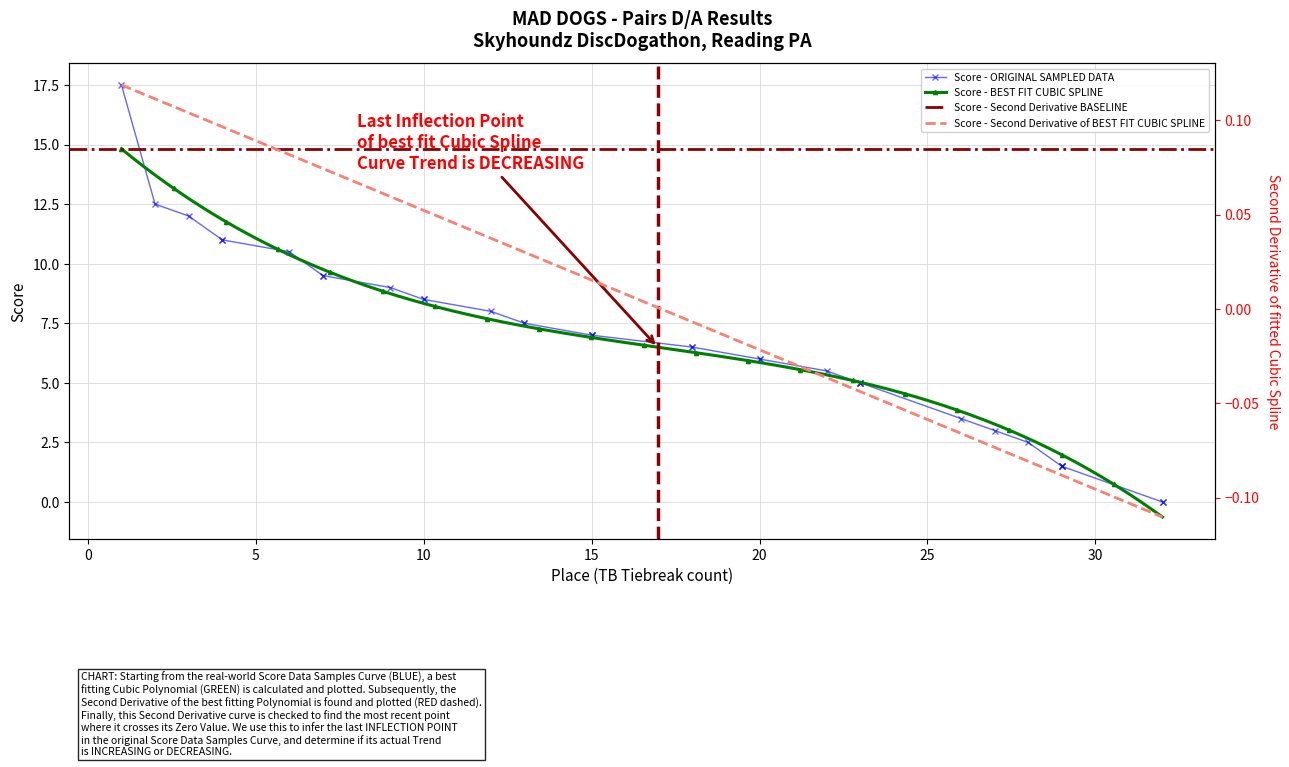

What is the sum of all values?

222.5